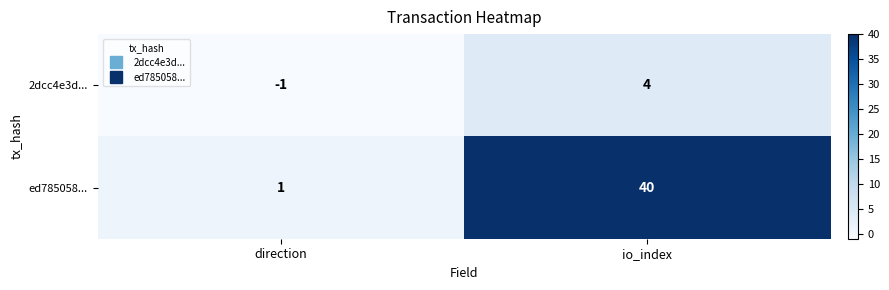

Which category has the lowest value across all series?

direction